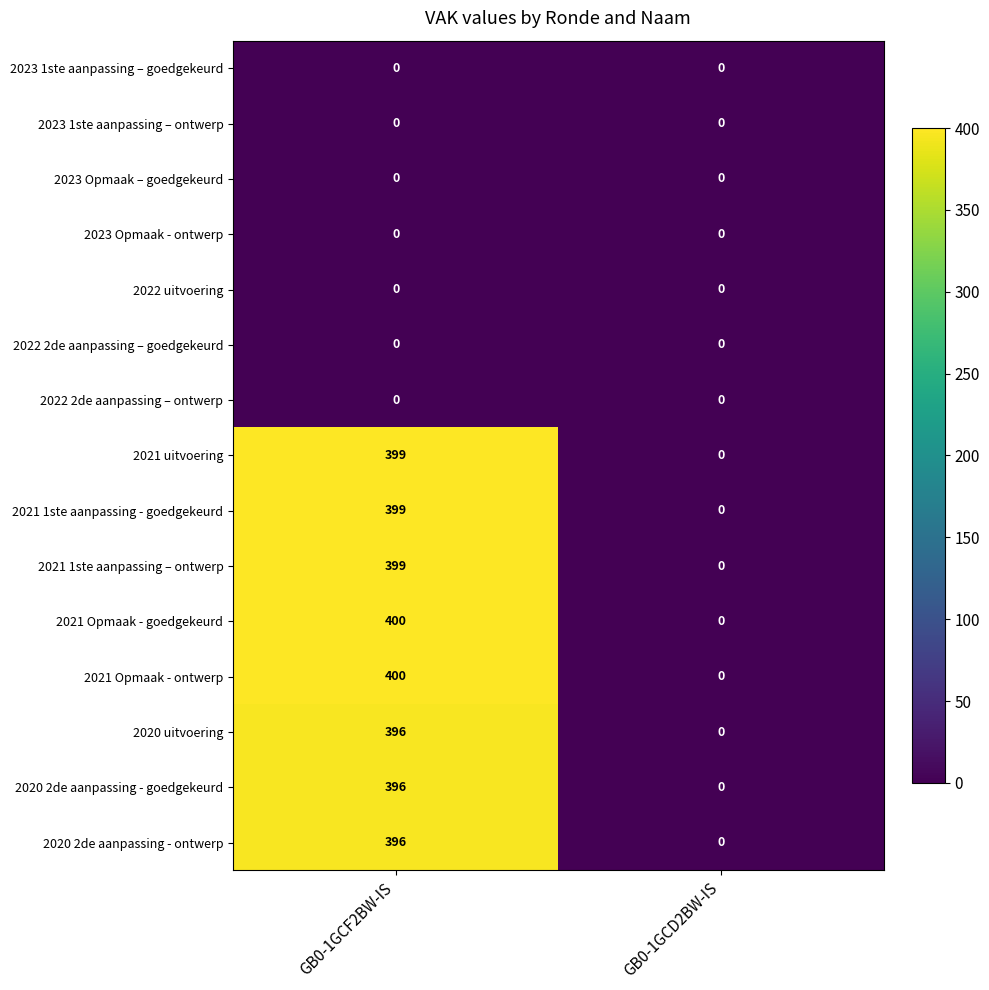

At which label does 2020 2de aanpassing - ontwerp reach its minimum?

GB0-1GCD2BW-IS